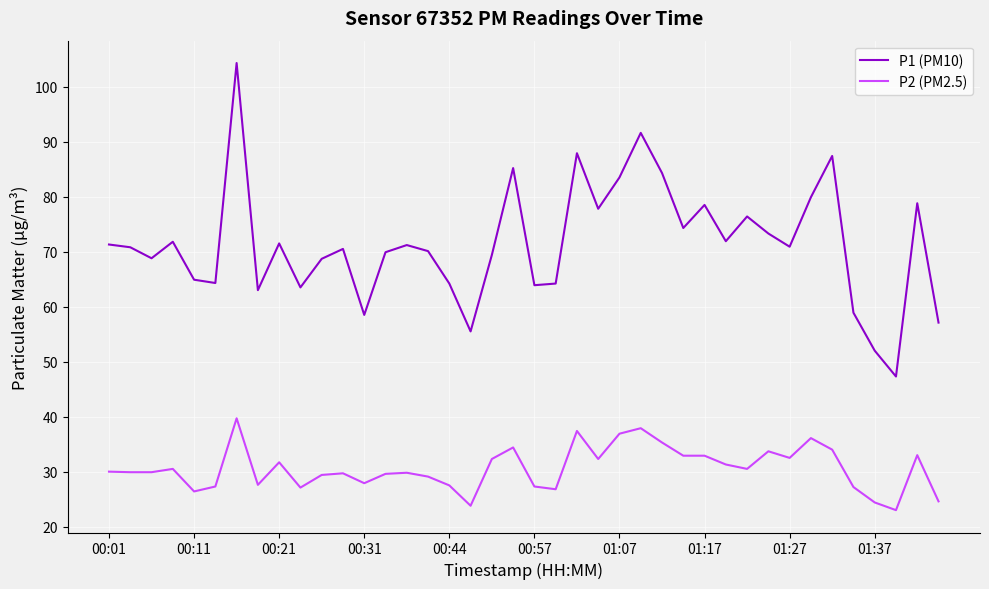

In P1 (PM10), how many points are lower than both neighbors (excluding endpoints)?

12